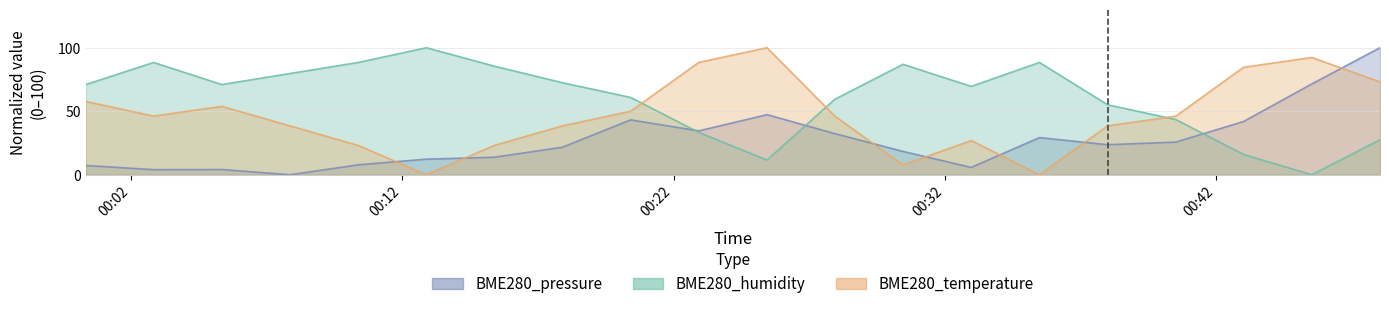

Where is BME280_humidity nearest to the value 50?

2022/09/30 00:38:01